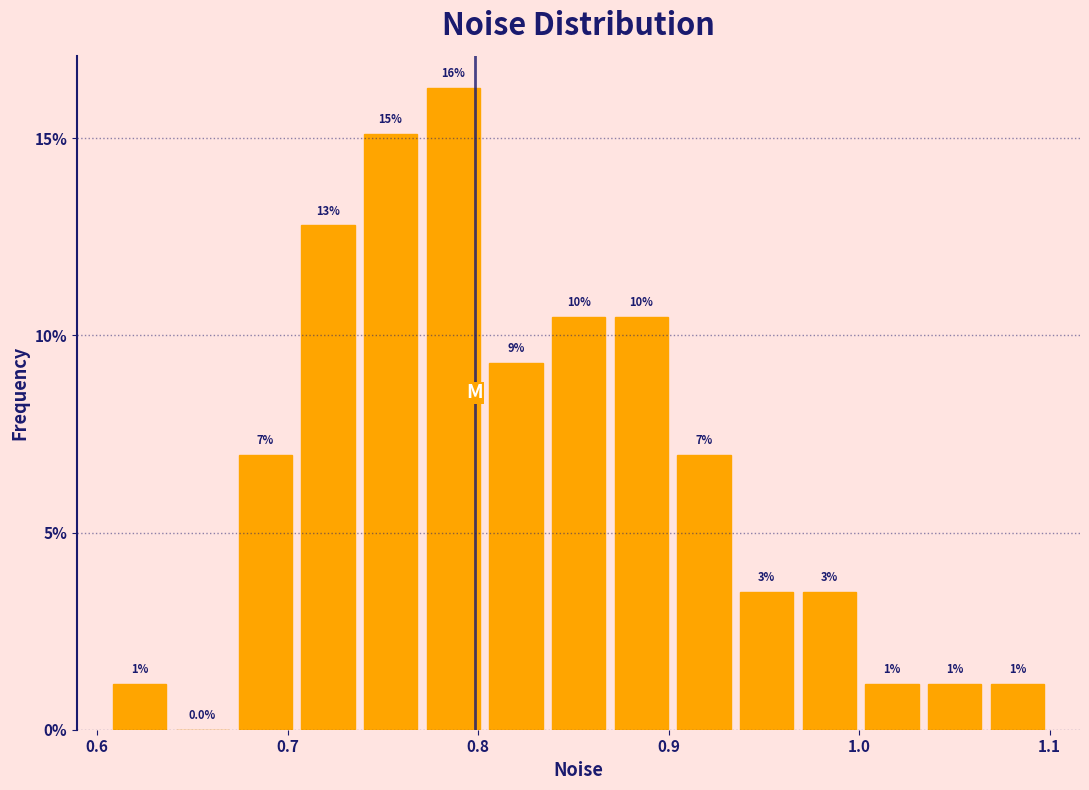

Read against the x-axis, roughly where is the centre of the tallest bar?

0.79